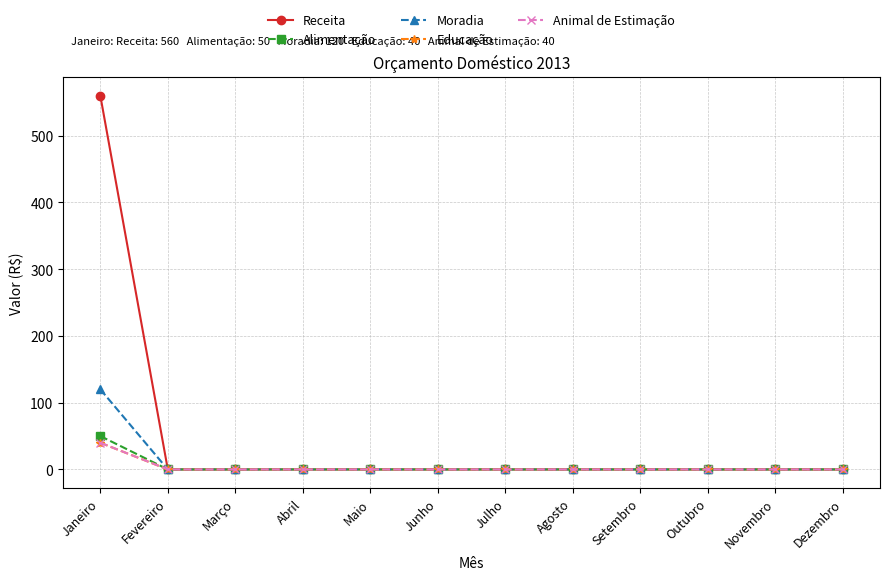

Does the chart have visible grid lines?

Yes